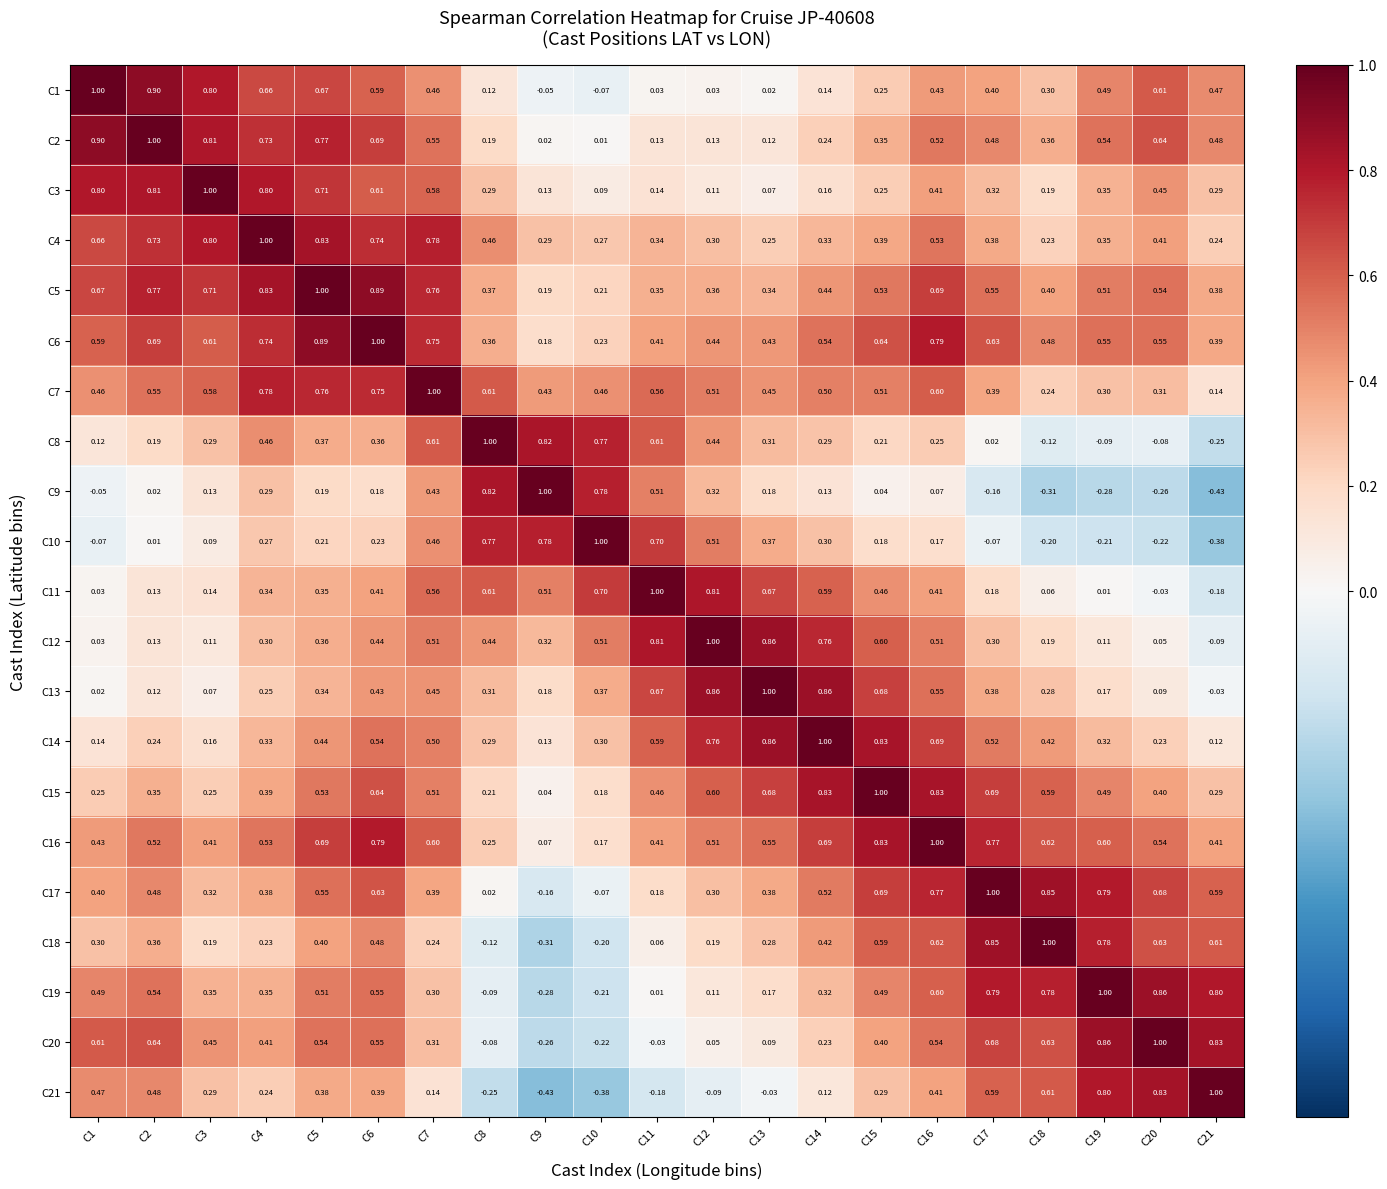

Is the value of C9 at C4 greater than the value of C3 at C13?

Yes